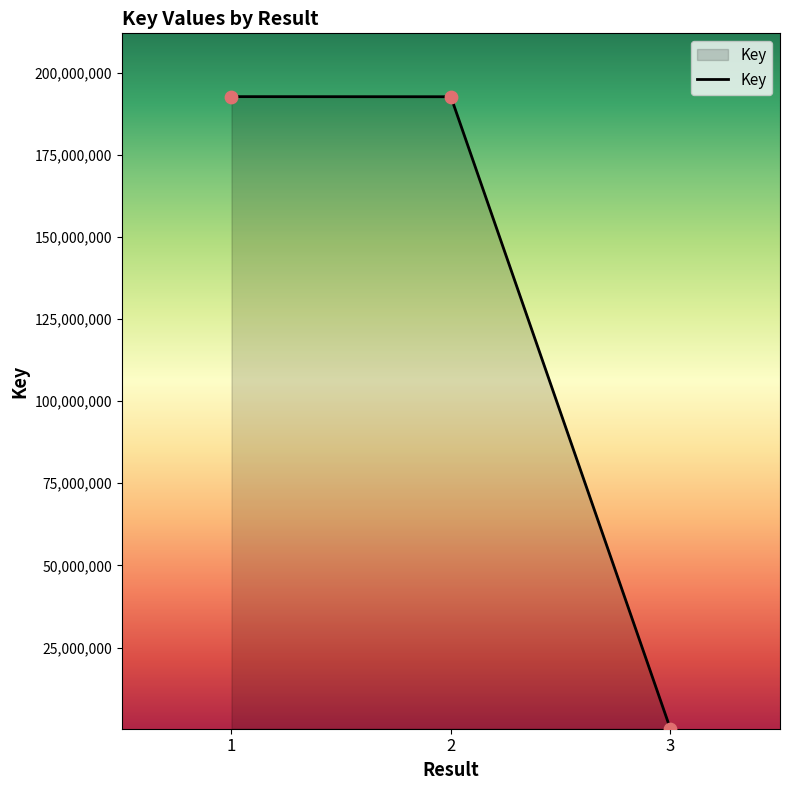

What is the change in value from 2 to 3?

-192308235